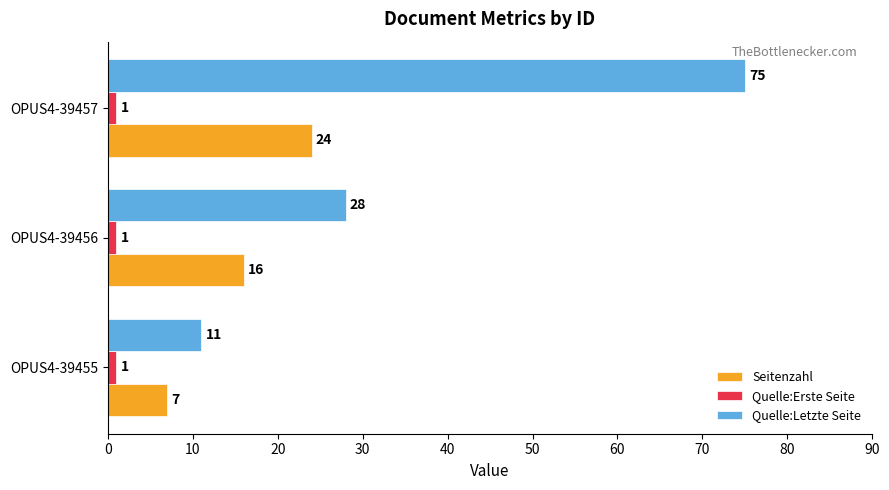

What is the greatest value displayed?

75